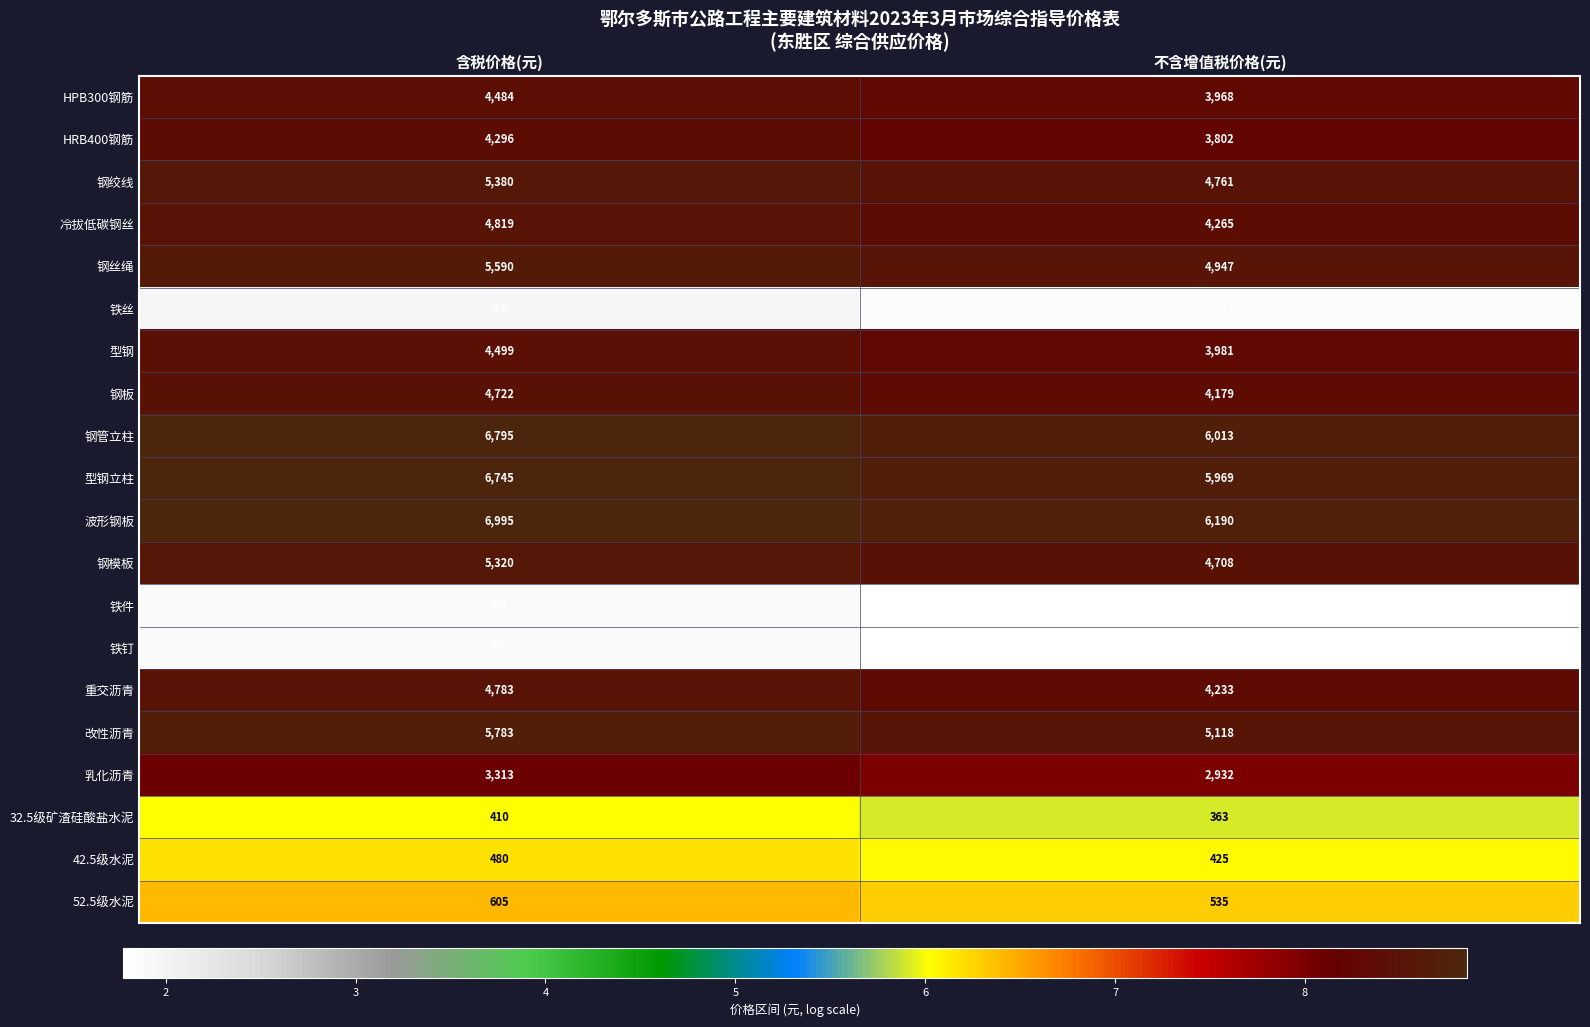

Which category has the highest value across all series?

含税价格(元)